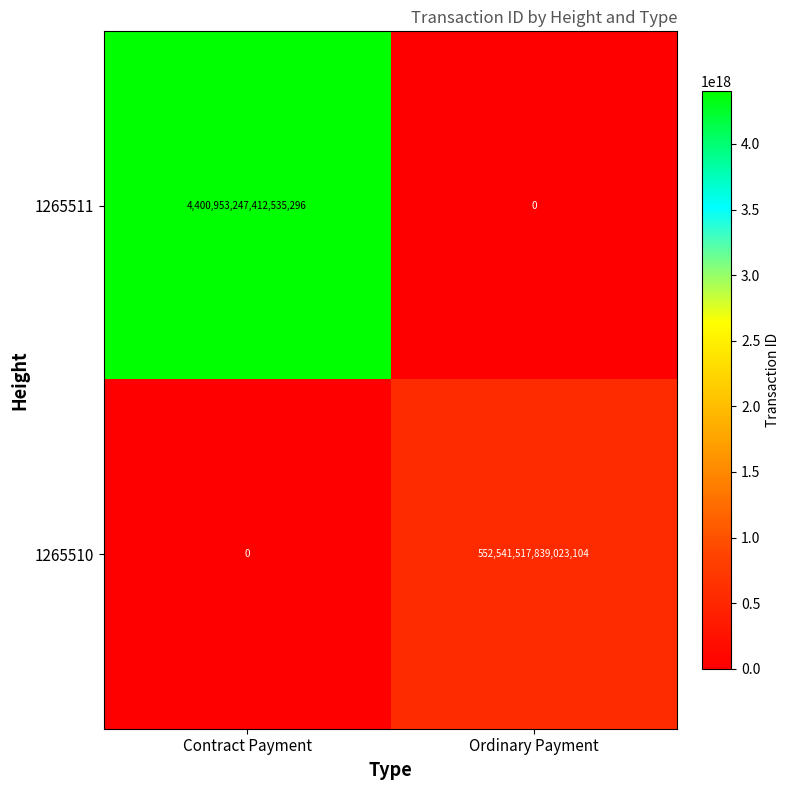

Where is 1265510 nearest to the value 276270758919511552?

Contract Payment